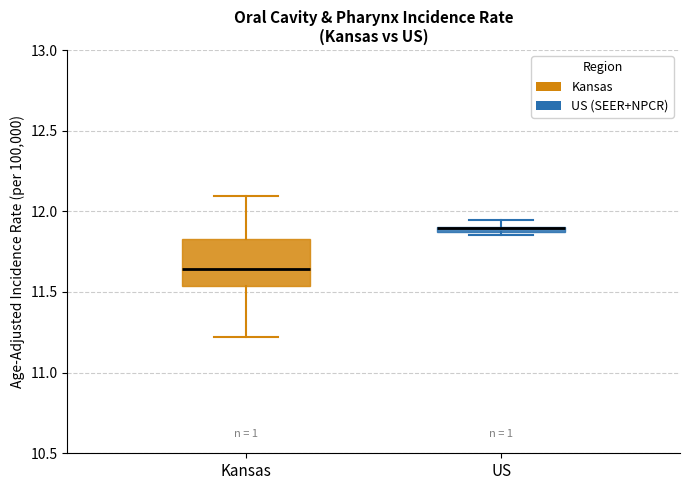

Which box has the lowest median line?

Kansas